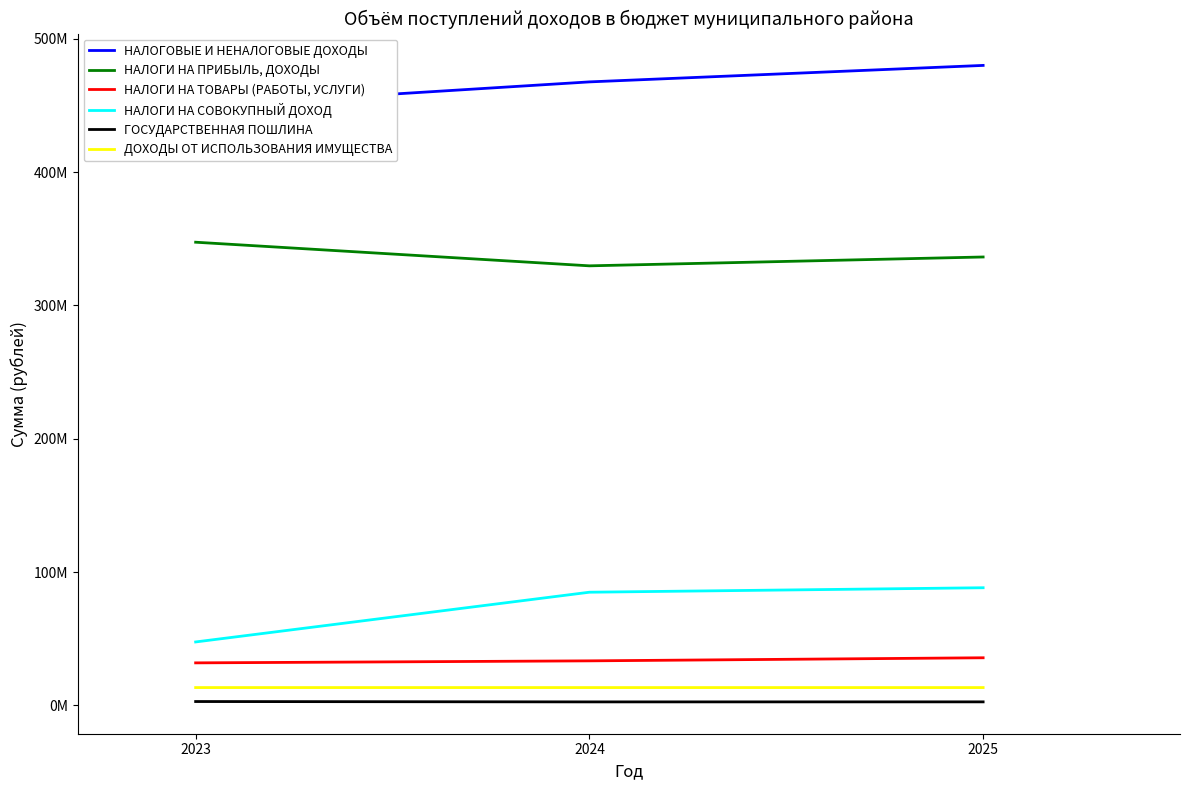

What is the maximum value for НАЛОГИ НА ПРИБЫЛЬ, ДОХОДЫ?

347350461.8